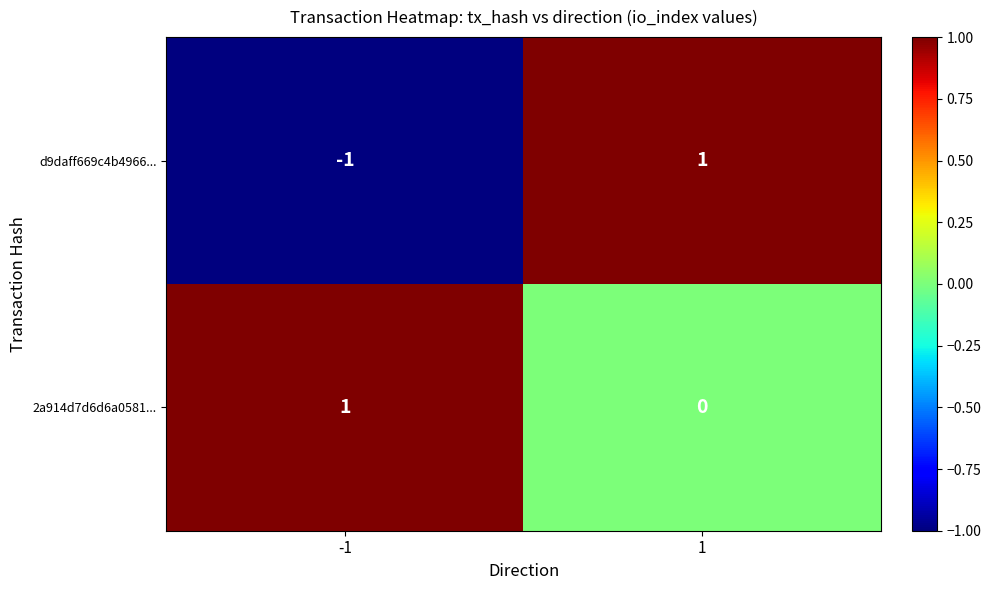

At -1, list the series in order from smallest to largest.

d9daff669c4b4966..., 2a914d7d6d6a0581...